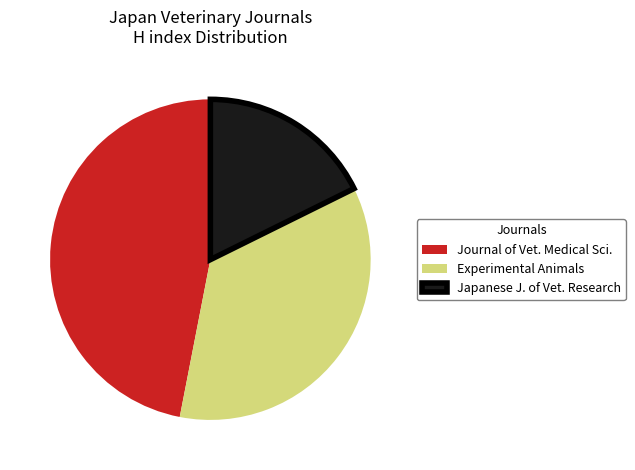

Does Japanese J. of Vet. Research represent more than half of the total?

No